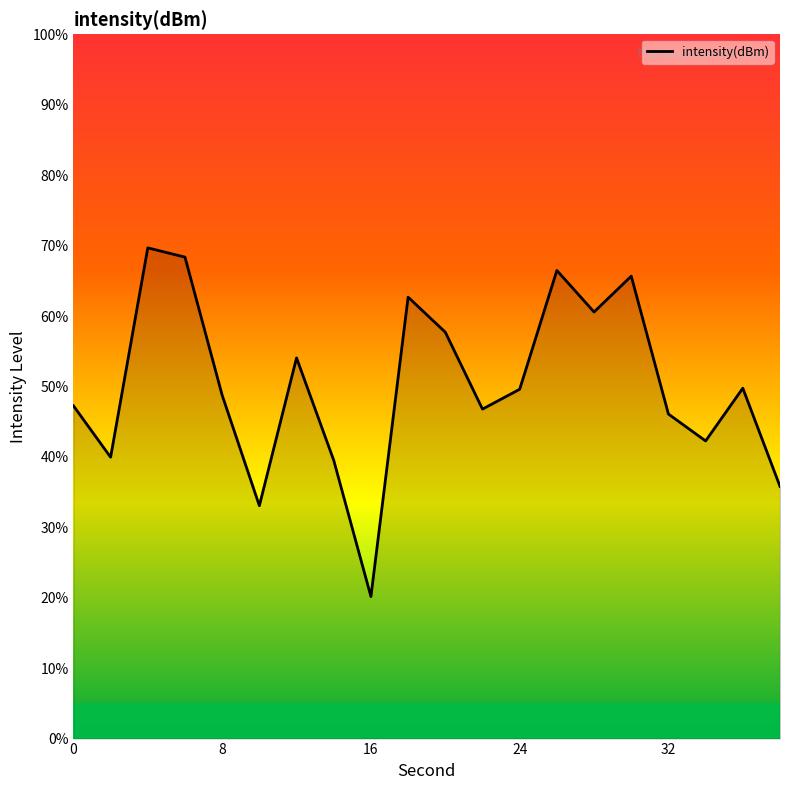

What is the difference between the maximum and minimum values?

49.5